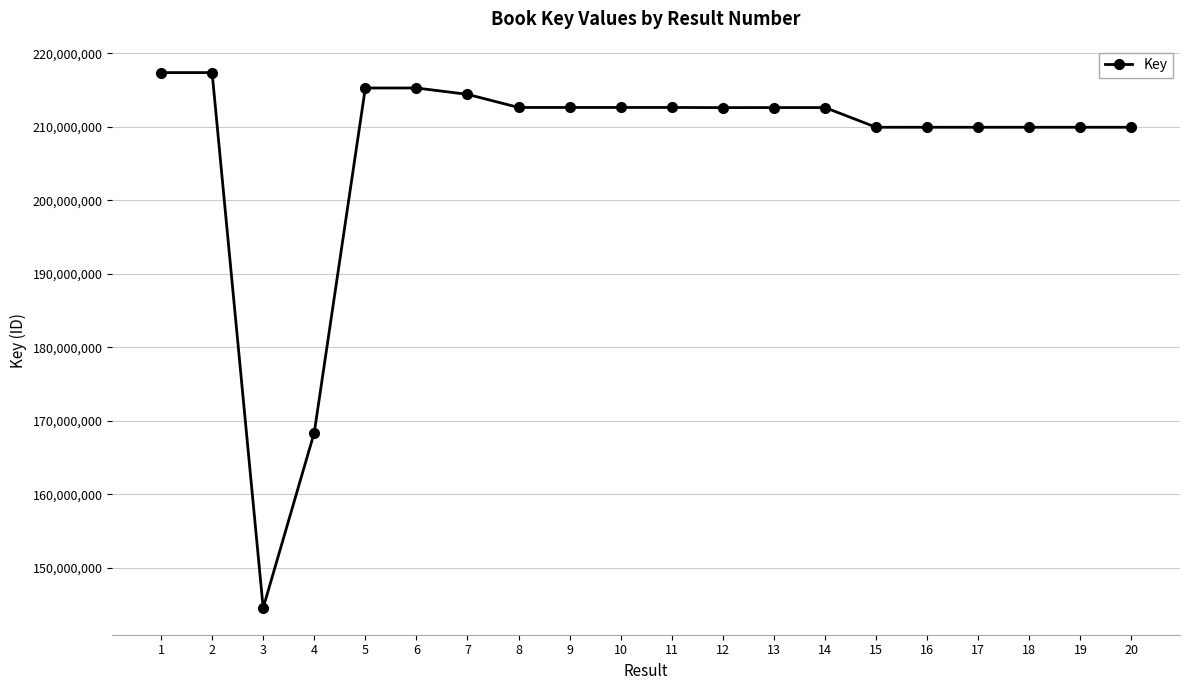

At which category does the data reach its first local valley?

3